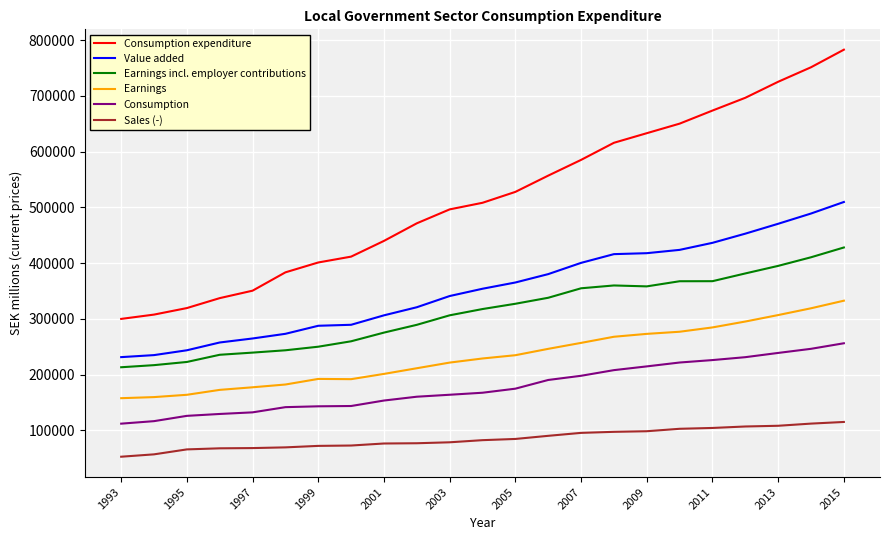

What is the sum of all Value added values?

8169889.0